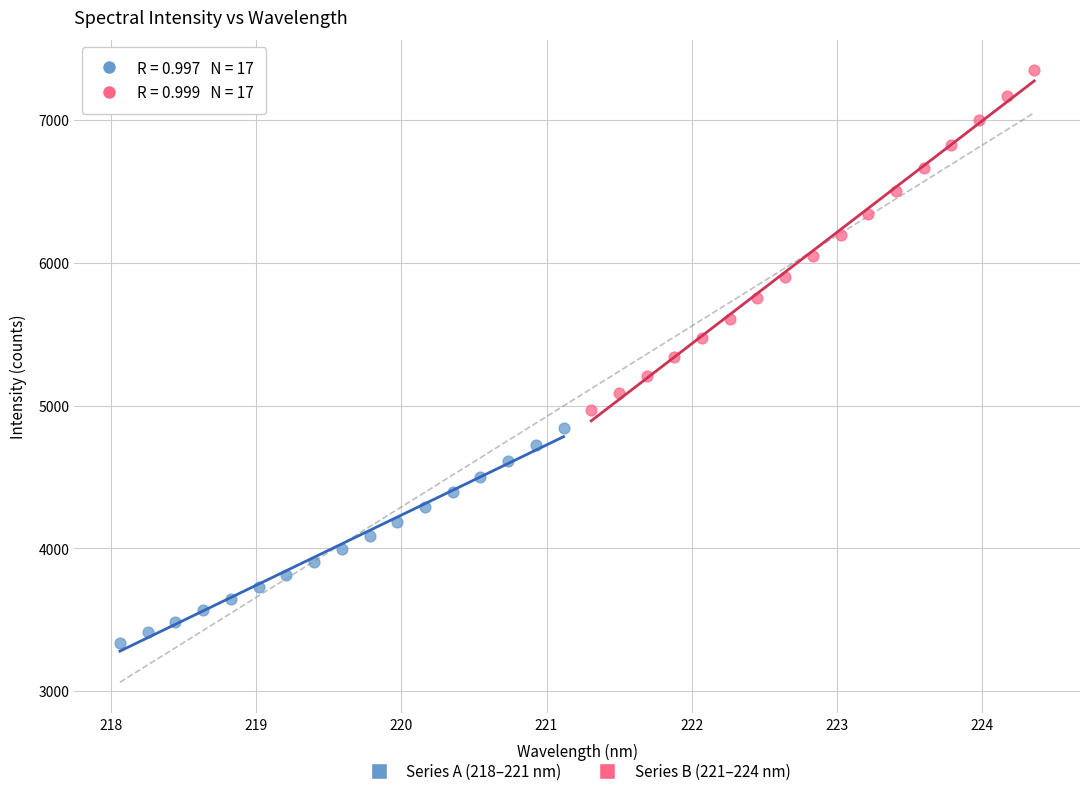

Which series contains the highest Y value?

Series B (221–224 nm)